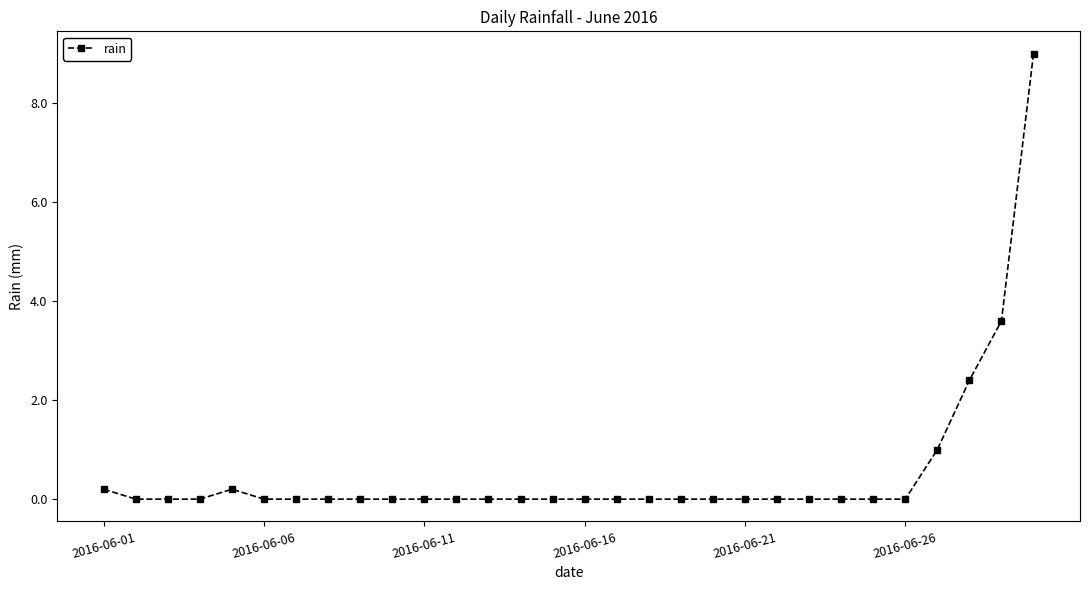

How many data points does each series have?

30